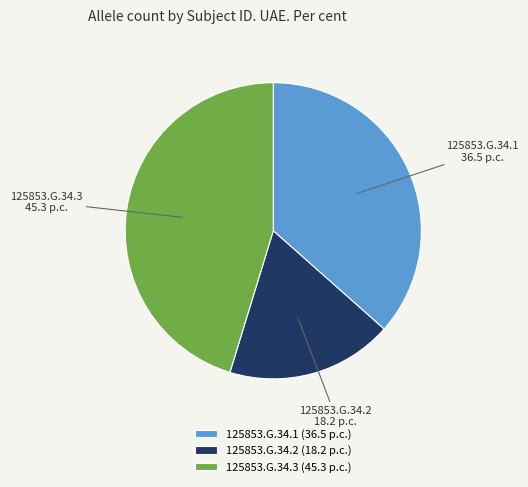

Which category has the biggest portion of the pie?

125853.G.34.3